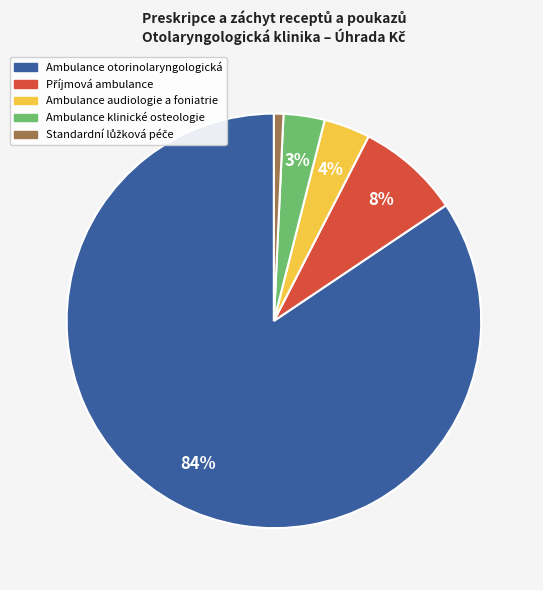

How many slices are in this pie chart?

5